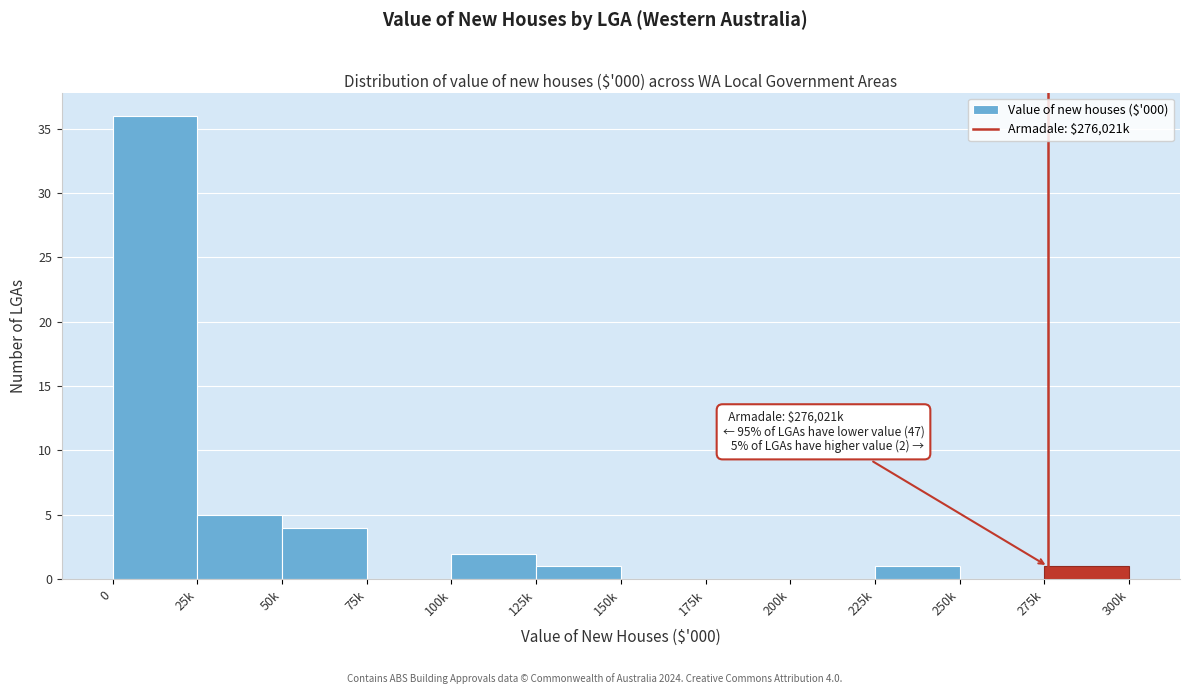

Reading left to right, extract all data points from this chart.

0=36	25k=5	50k=4	75k=0	100k=2	125k=1	150k=0	175k=0	200k=0	225k=1	250k=0	275k=1